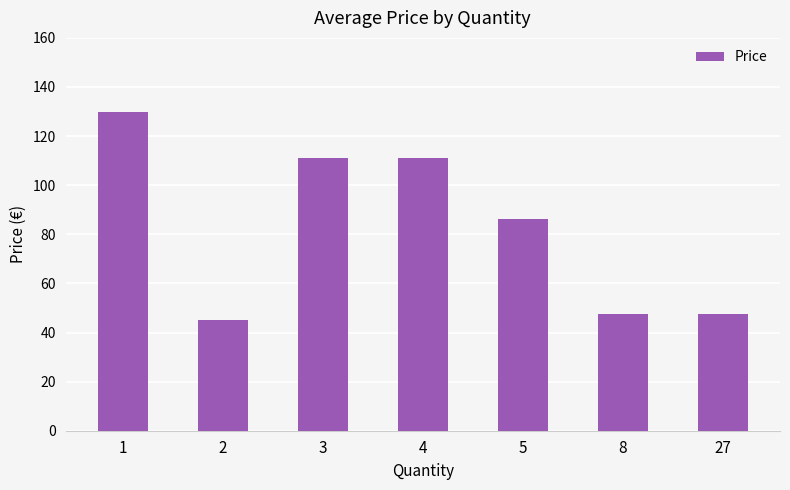

What is the approximate value at 27?

47.5